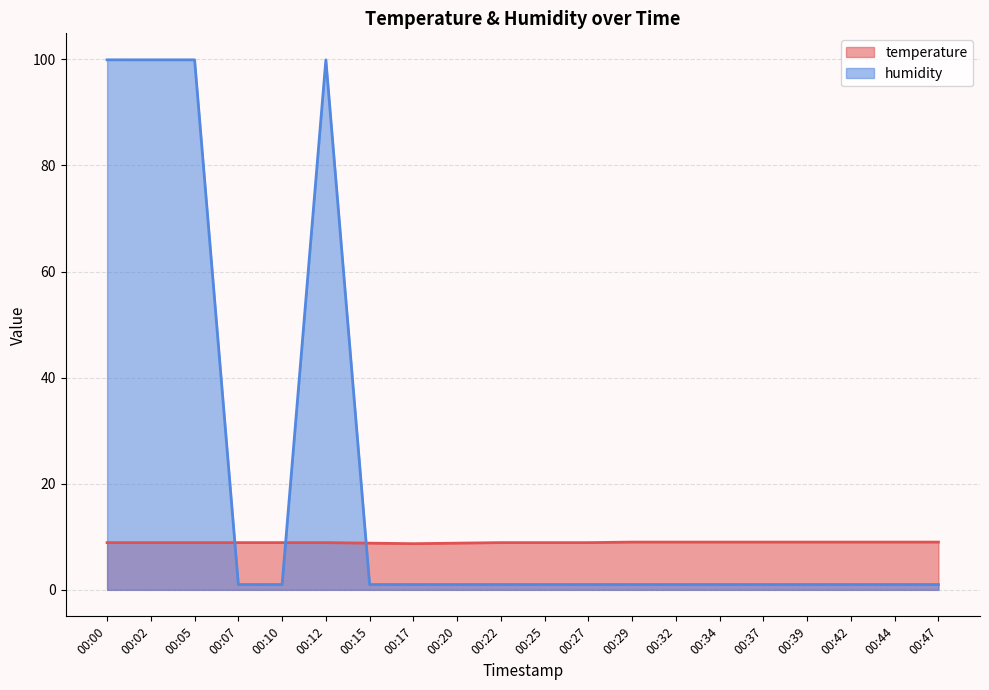

Does the chart display data point markers on the line(s)?

No